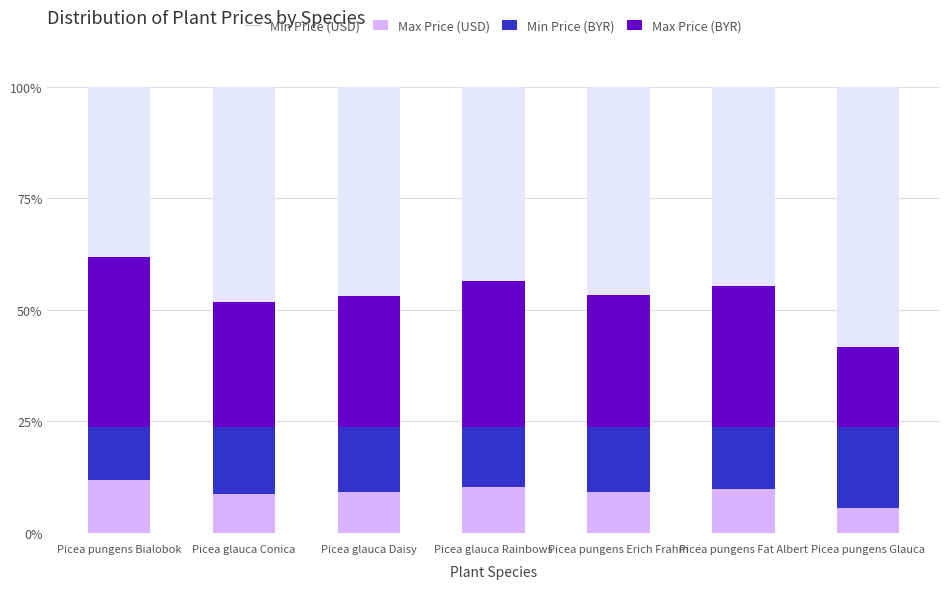

What is the total value across all series at Picea pungens Glauca?

100.0